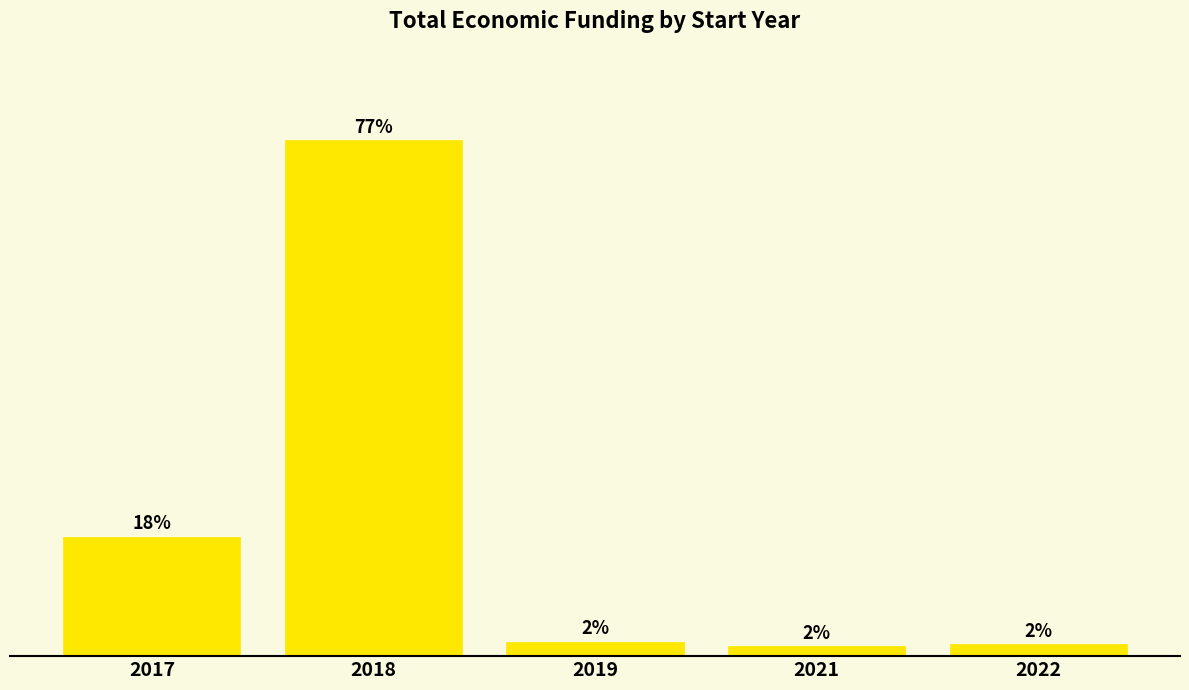

What is the minimum value shown in the chart?

979436